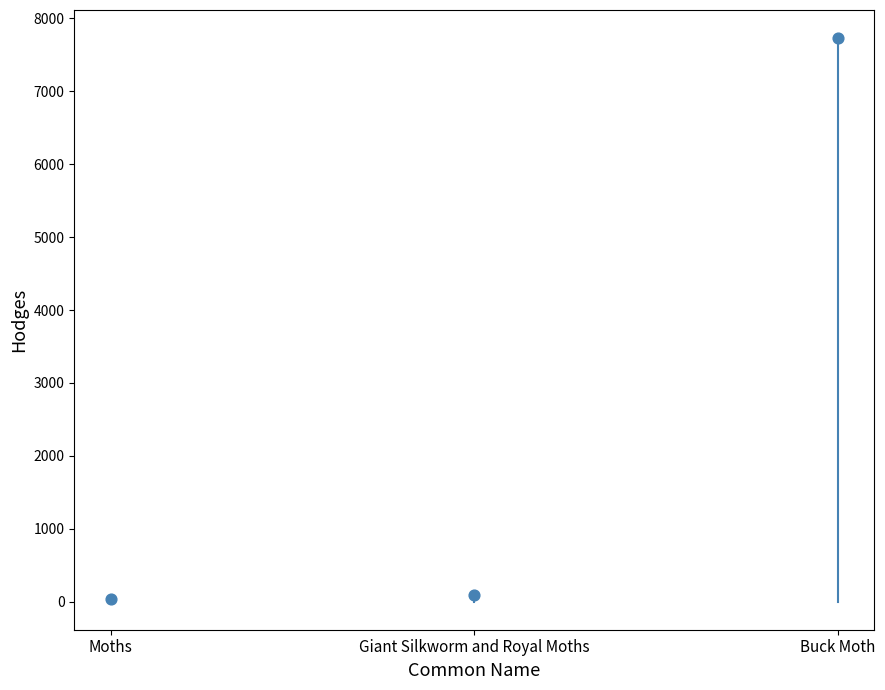

What is the range of Y values (max minus min)?

7701.0